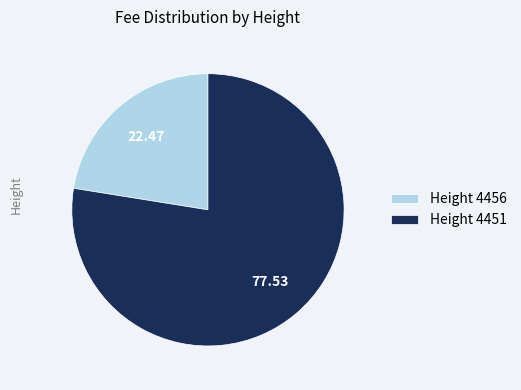

What is the smallest slice in the pie chart?

Height 4456